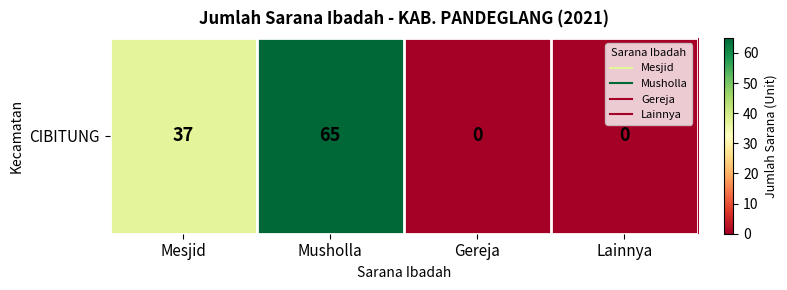

At which label does the data first exceed 37?

Musholla